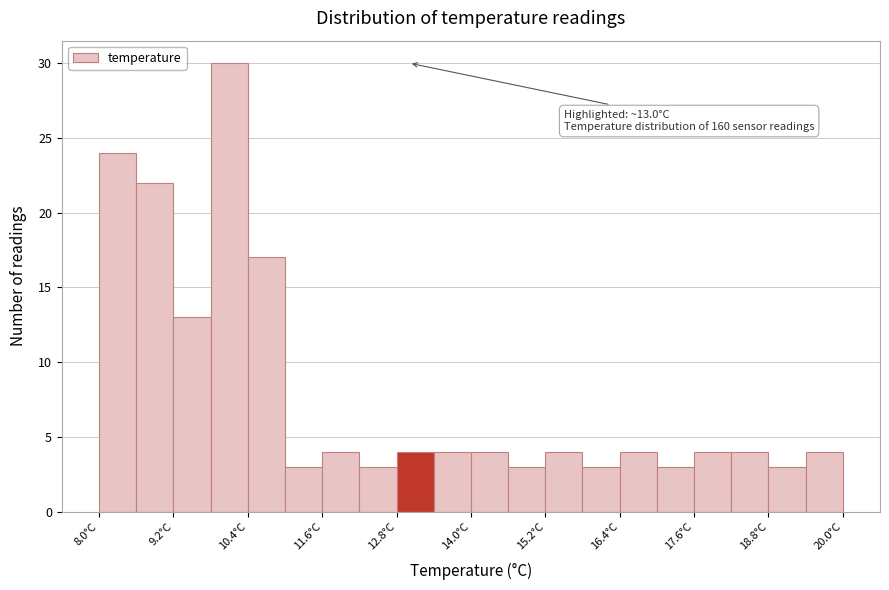

Around what value on the x-axis is the tallest bar? Give the approximate position of its centre, as read against the axis.

10.2